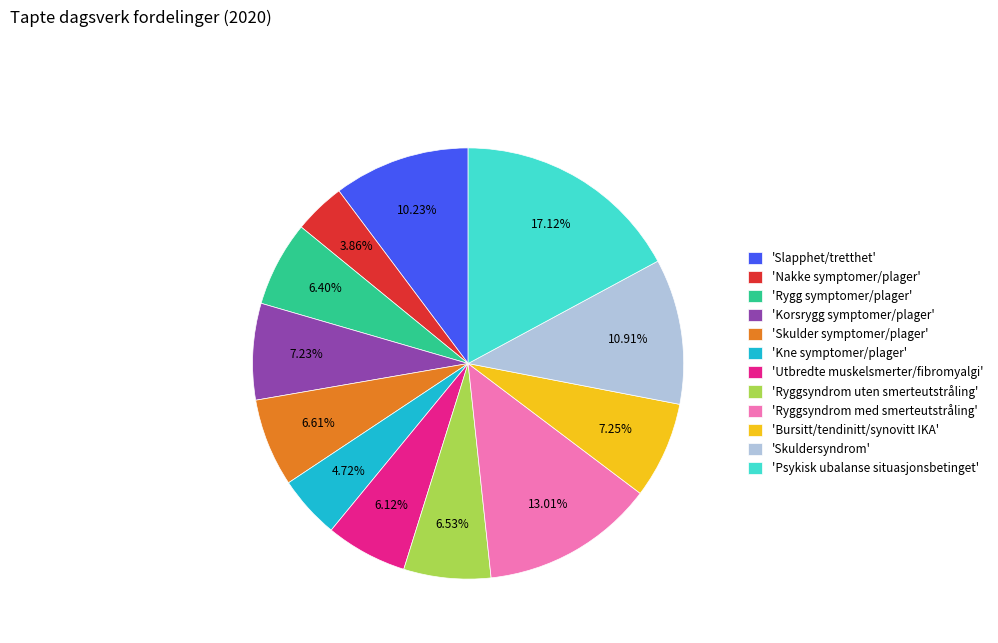

Between 'Ryggsyndrom uten smerteutstråling' and 'Ryggsyndrom med smerteutstråling', which is larger?

'Ryggsyndrom med smerteutstråling'